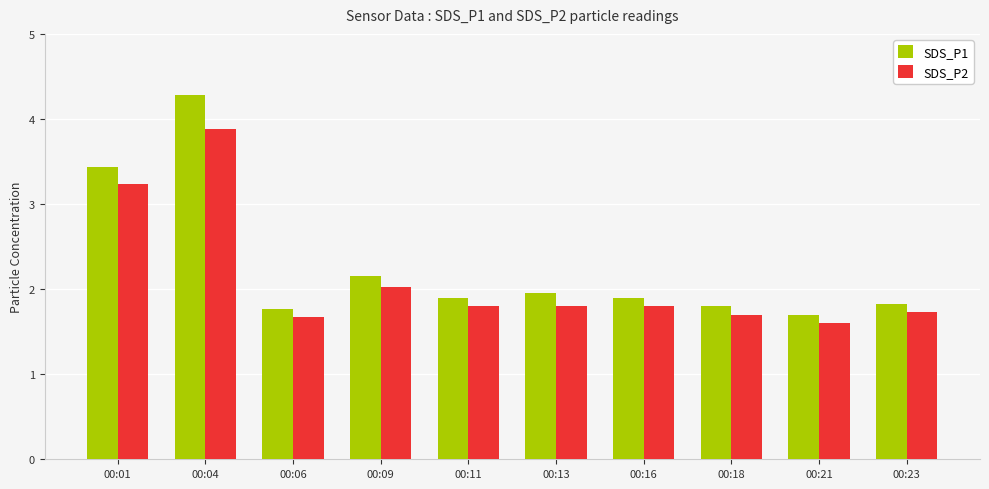

What is the difference between the second highest and minimum values in the SDS_P1 series?

1.7